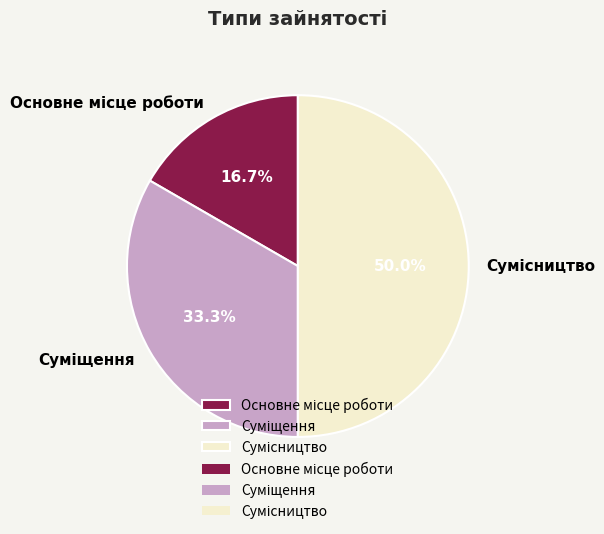

Rank the categories by value from highest to lowest.

Сумісництво, Суміщення, Основне місце роботи